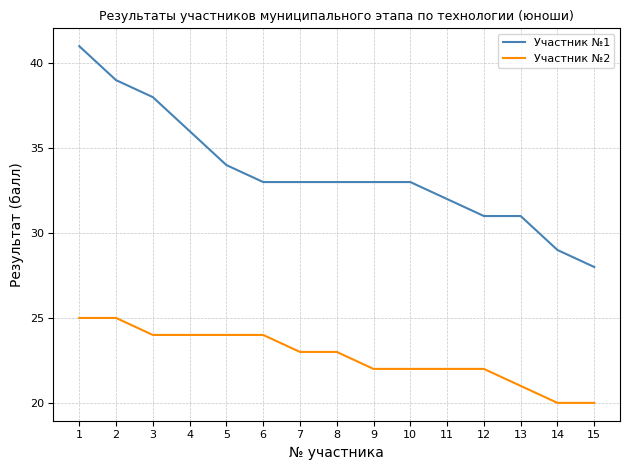

What is the average value of the Участник №1 series?

34